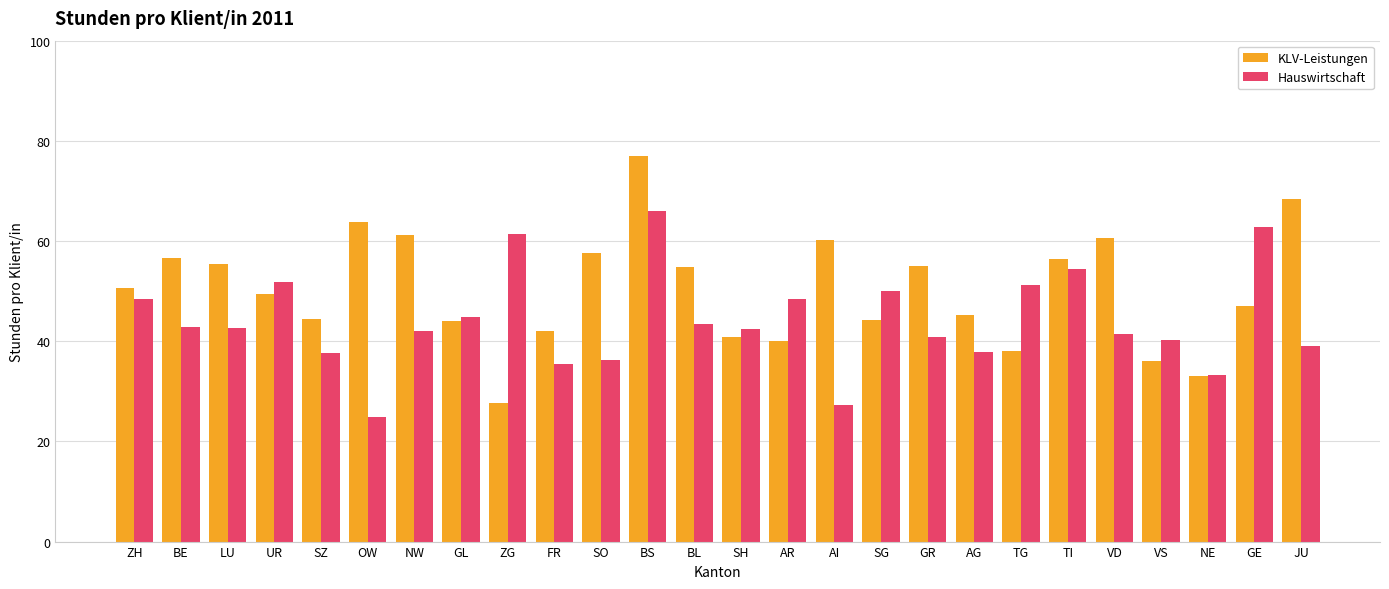

What is the label of the 21st bar from the left?

TI